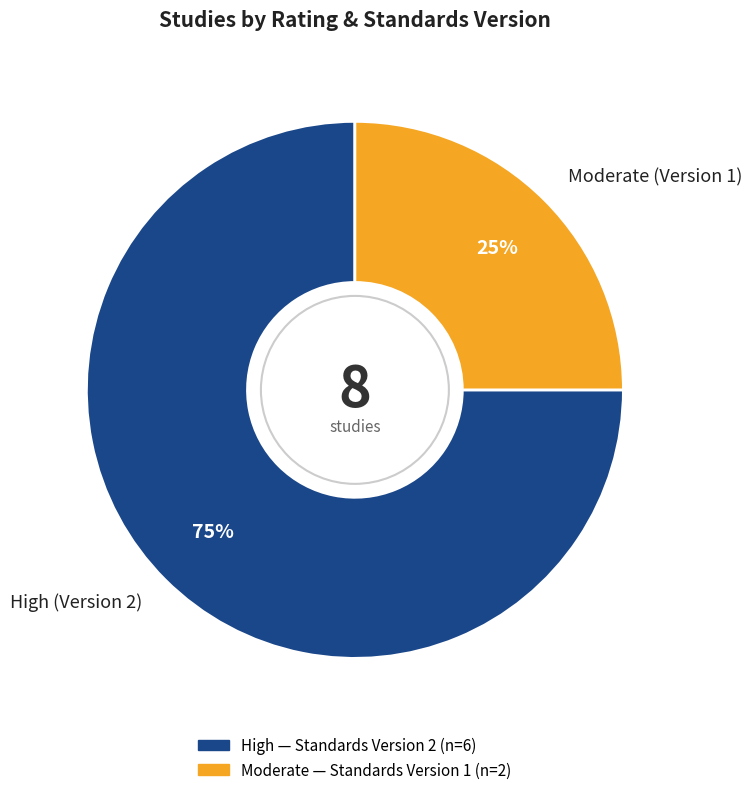

How many slices are in this pie chart?

2